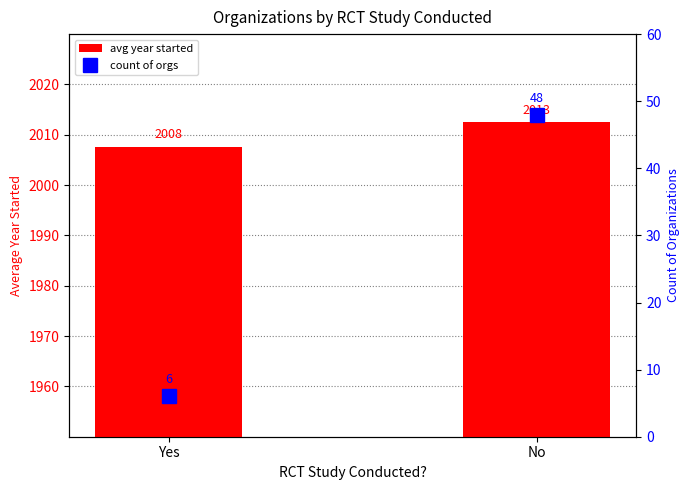

Which category has the highest value across all series?

No